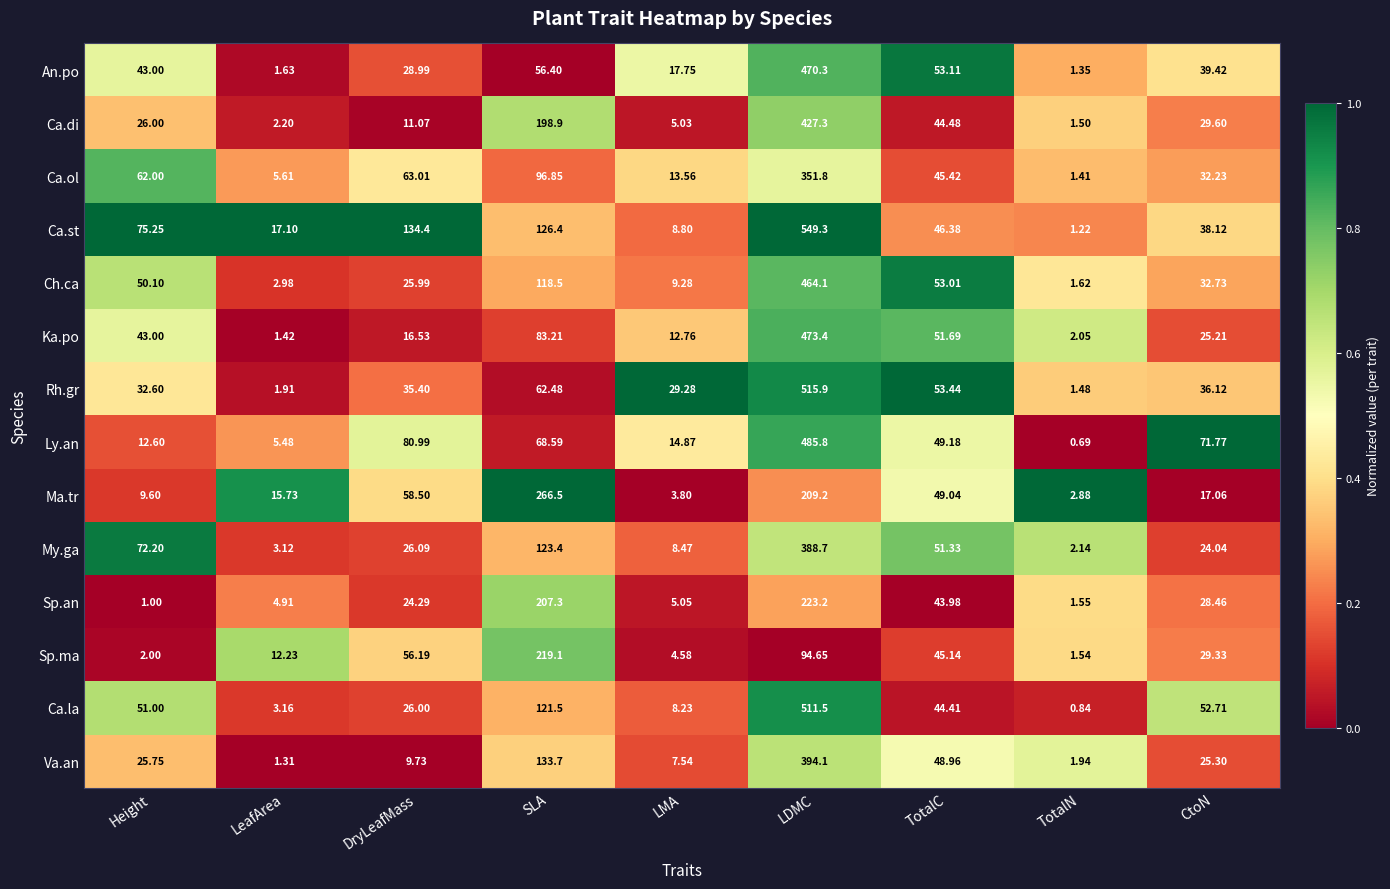

Which series has the largest total across all categories?

Ca.st